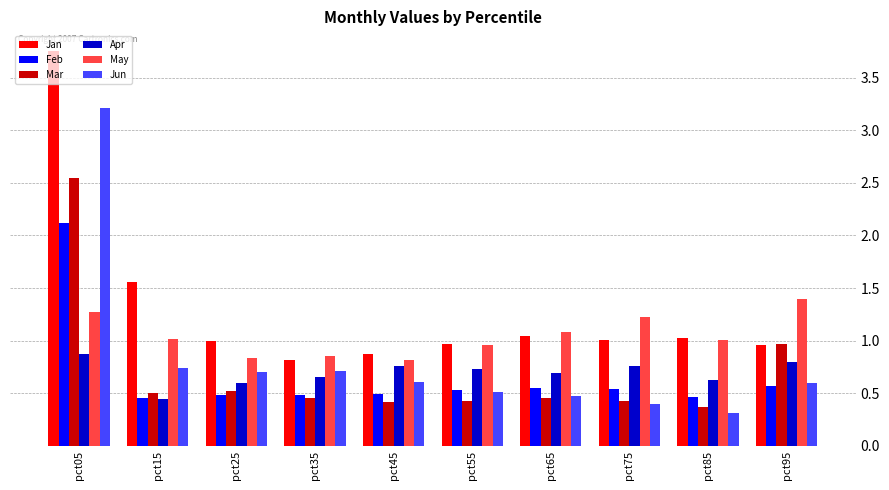

At which category does the chart reach its minimum across all series?

pct85